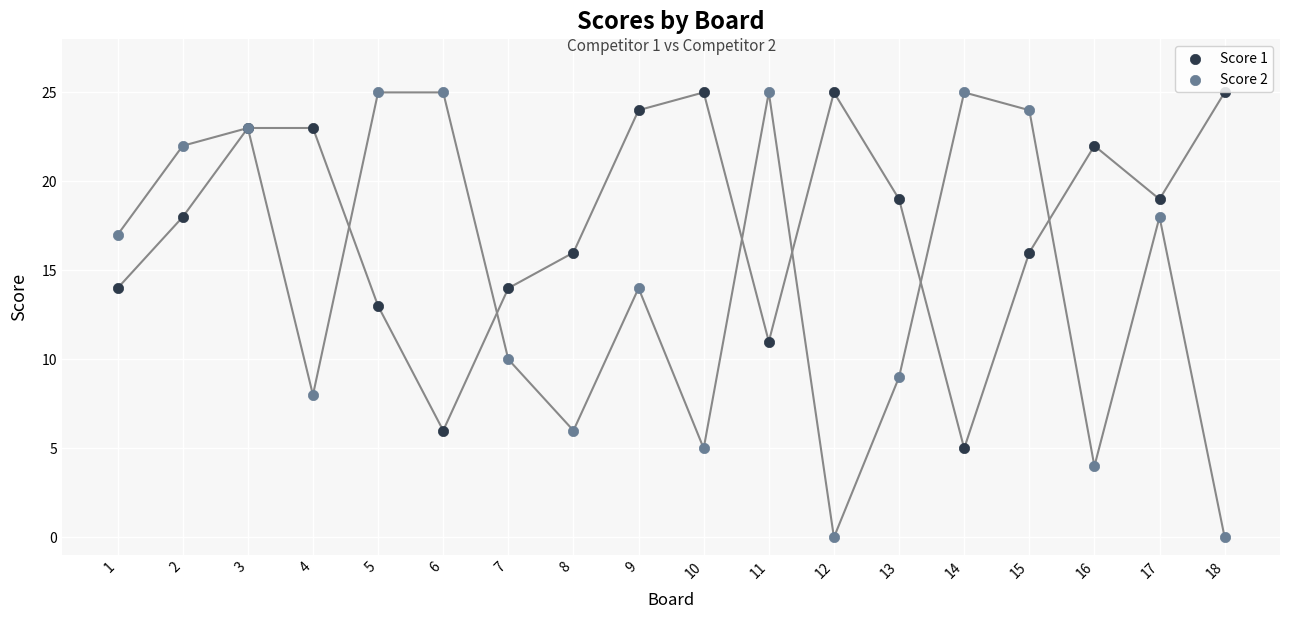

What are all the series names shown in the legend?

Score 1, Score 2